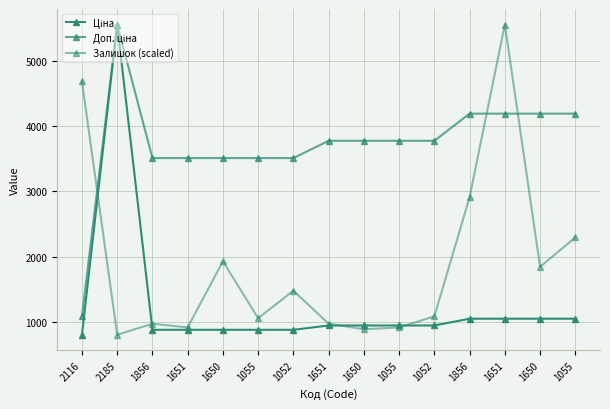

Reading right to left, what are all the values shown in this chart?

Ціна: 1048.4	1048.4	1048.4	1048.4	944.2	944.2	944.2	944.2	878.0	878.0	878.0	878.0	878.0	5560.3	802.1
Доп. ціна: 4193.5	4193.5	4193.5	4193.5	3777.0	3777.0	3777.0	3777.0	3511.9	3511.9	3511.9	3511.9	3511.9	5560.3	1087.0
Залишок (scaled): 2294.3	1843.9	5560.3	2913.8	1083.7	914.7	886.6	971.1	1477.8	1055.5	1928.3	914.7	971.1	802.1	4687.5